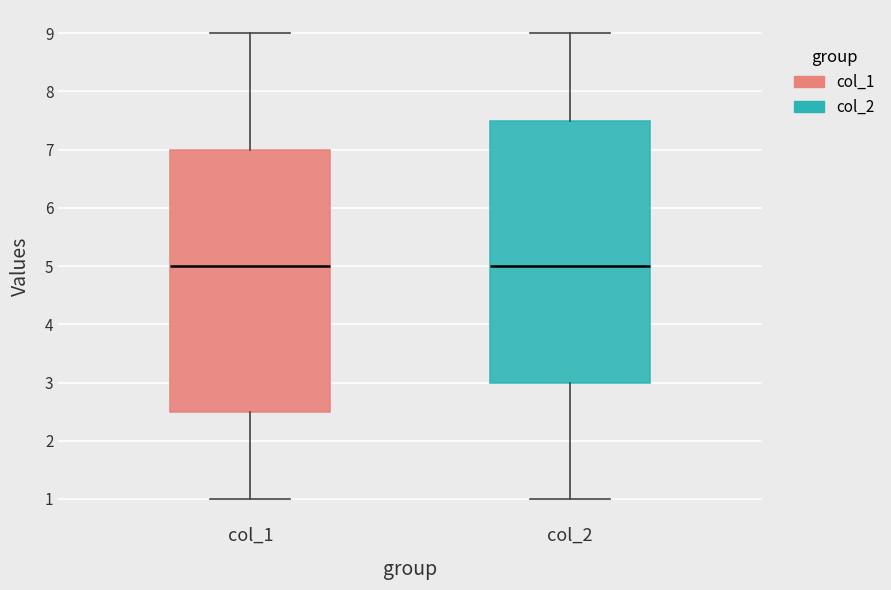

Reading left to right, read every box against the y-axis: the position of its median line, the range the box covers, and the ends of its whiskers. The values are not printed on the chart, so give them approximately, as read against the axis.

col_1: median 5.0, box 2.5 to 7.0, whiskers 1.0 to 9.0
col_2: median 5.0, box 3.0 to 7.5, whiskers 1.0 to 9.0